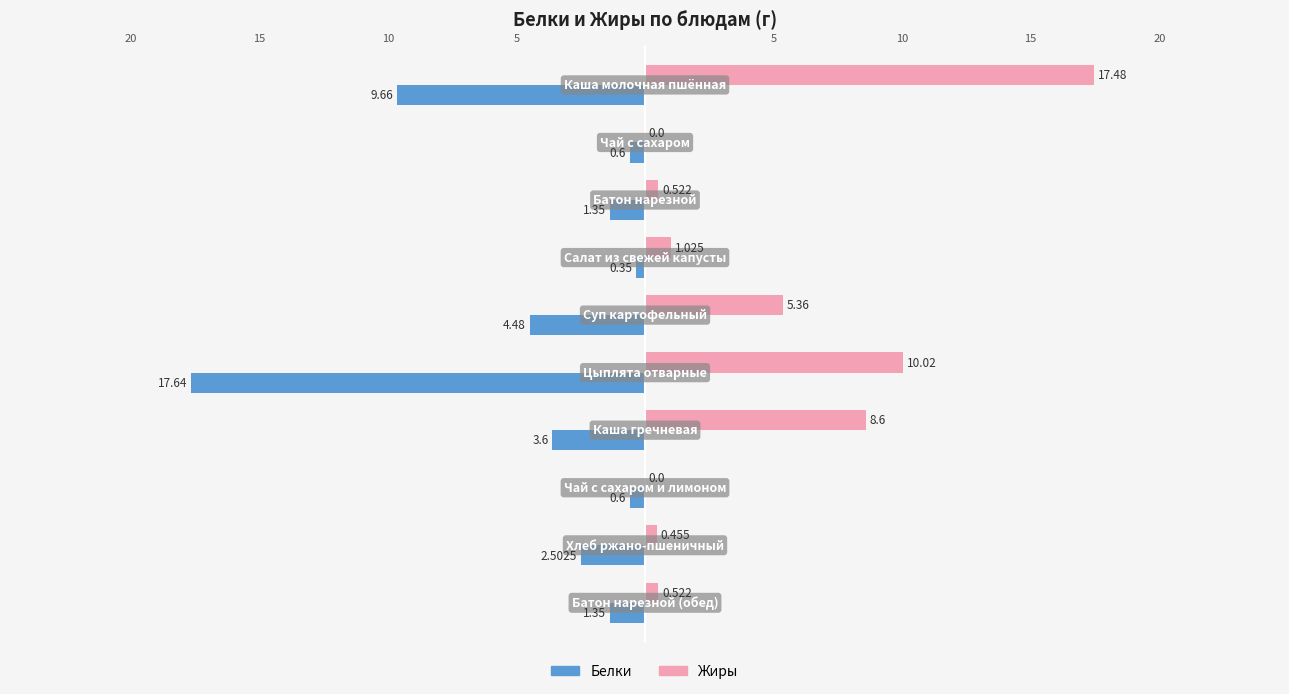

What is the difference between the maximum and minimum values in the Белки series?

17.3